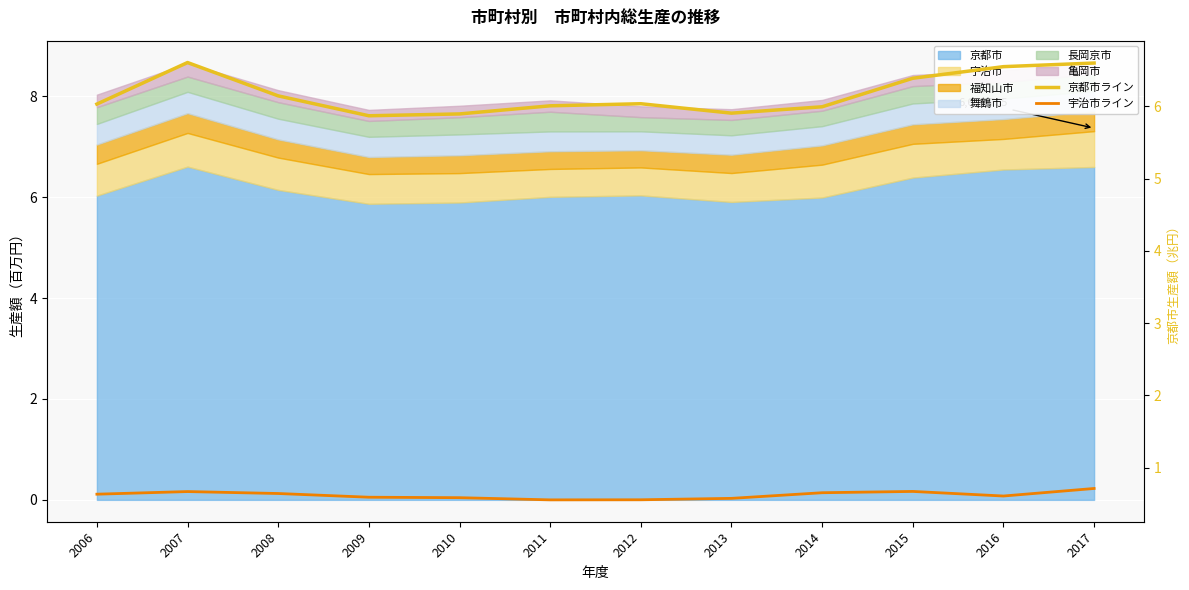

The 京都市（兆円） series shows 6.6 at 2016. True or false?

True